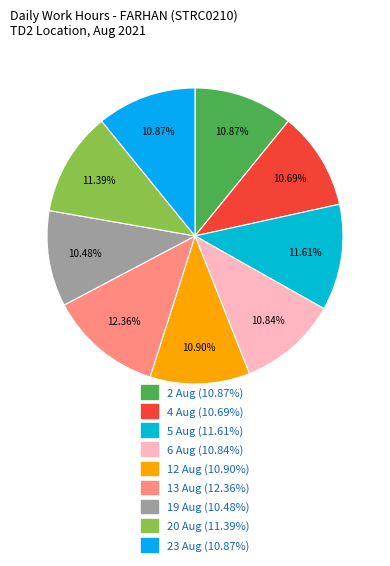

The 6 Aug slice represents 11% of the pie. True or false?

True